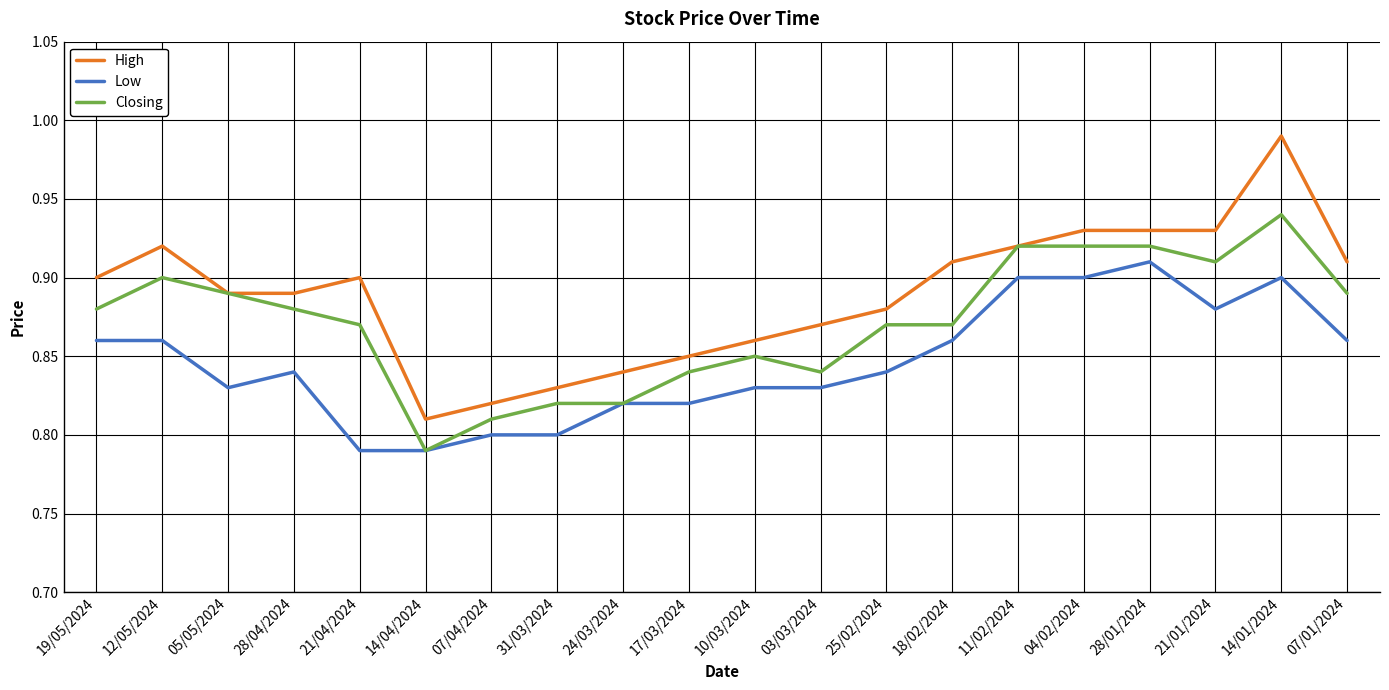

Which series has the largest range (max minus min)?

High